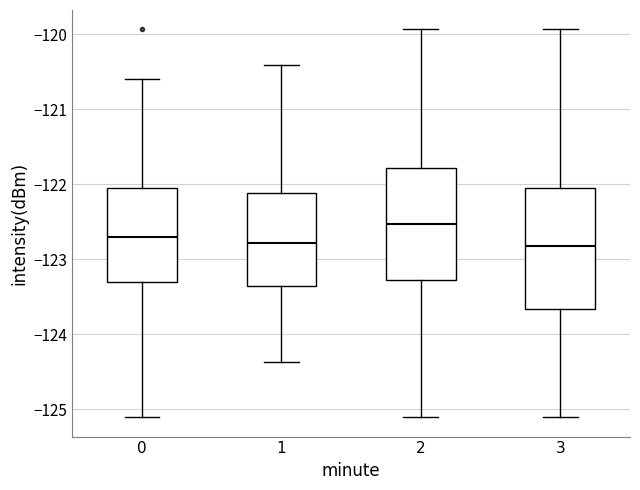

Where does the median line of the box at x = 2 sit on the y-axis? The values are not printed on the chart, so give them approximately, as read against the axis.

-122.5